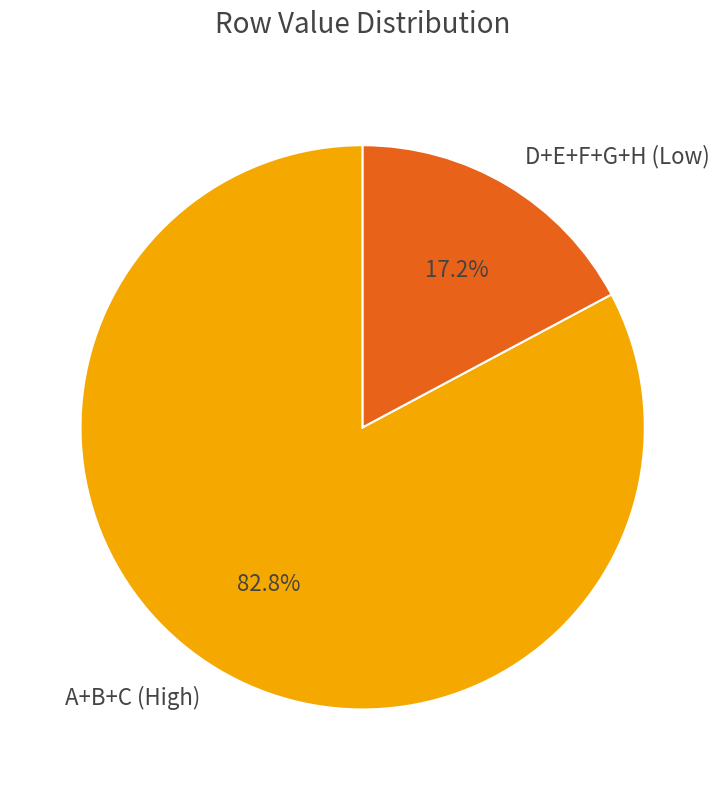

Which has a higher value, A+B+C (High) or D+E+F+G+H (Low)?

A+B+C (High)